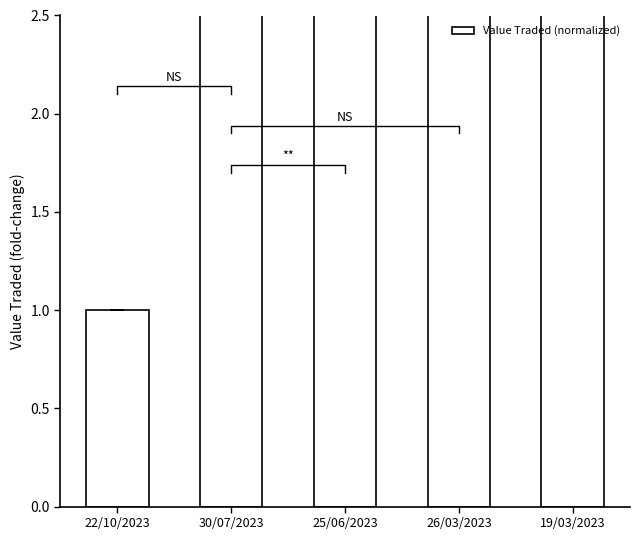

Reading right to left, what are all the values shown in this chart?

19/03/2023=19.1	26/03/2023=7.2	25/06/2023=18.0	30/07/2023=46.8	22/10/2023=1.0